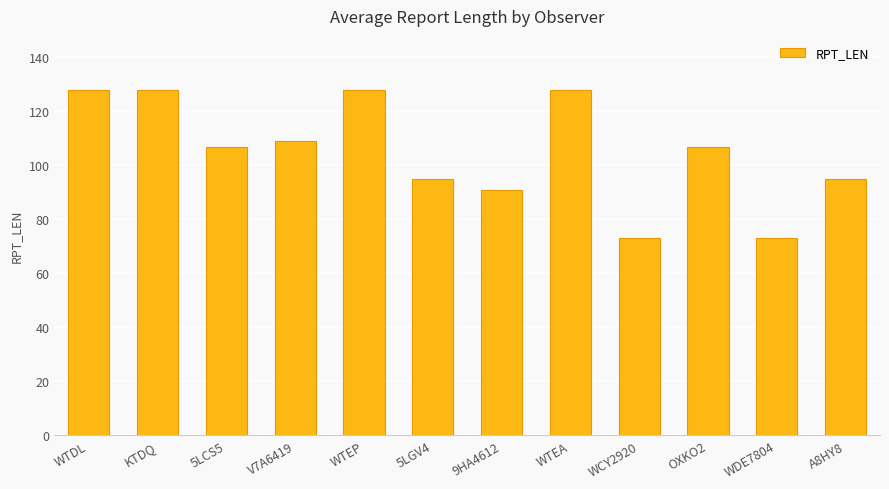

What is the change in value from OXKO2 to WDE7804?

-34